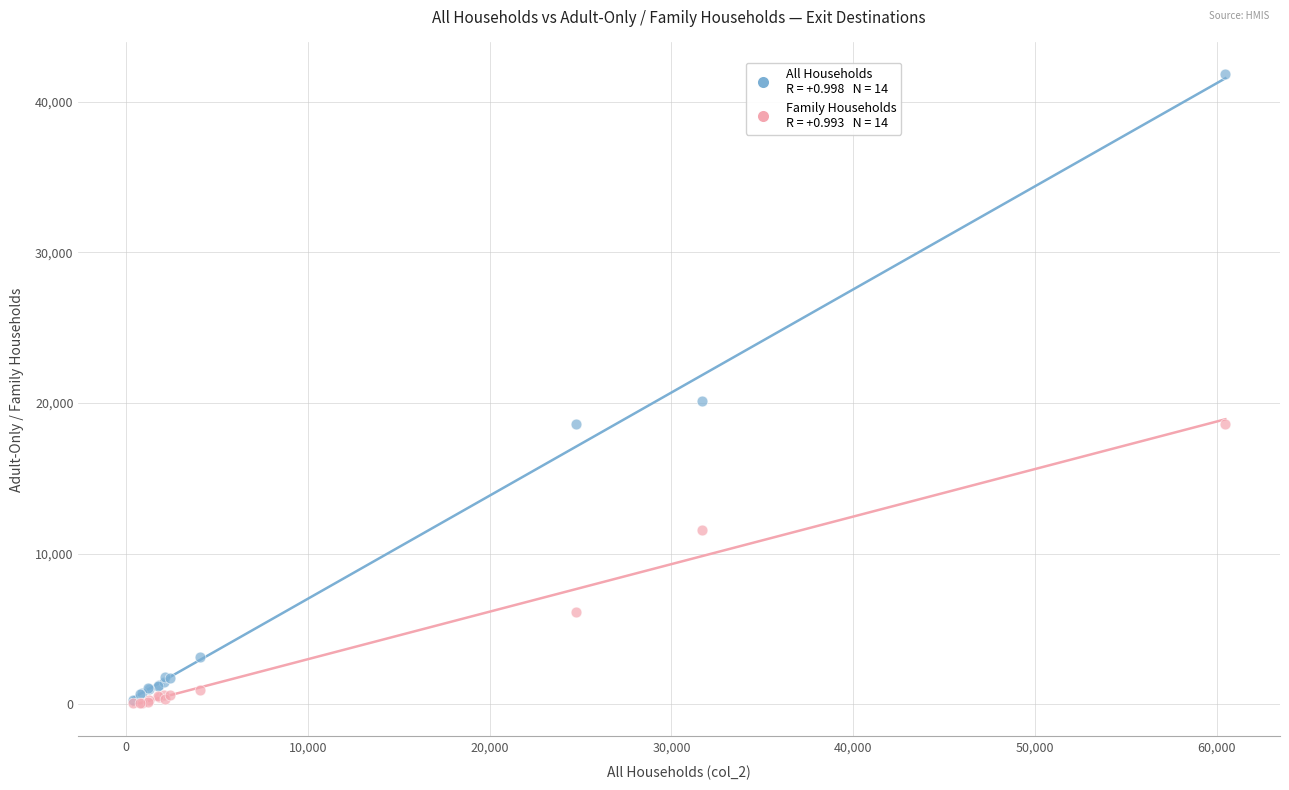

Across all series, what Y value is closest to 20955?

20098